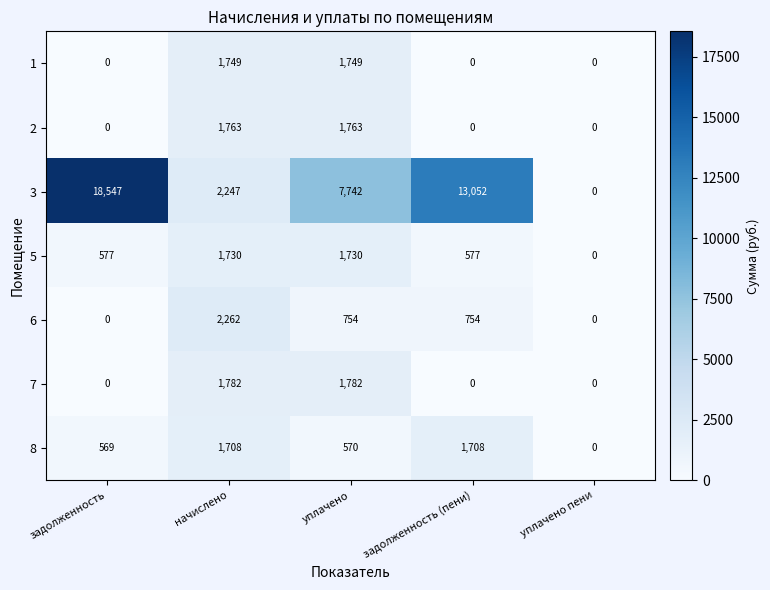

Count the 1 values in the range 0 to 1749.

5